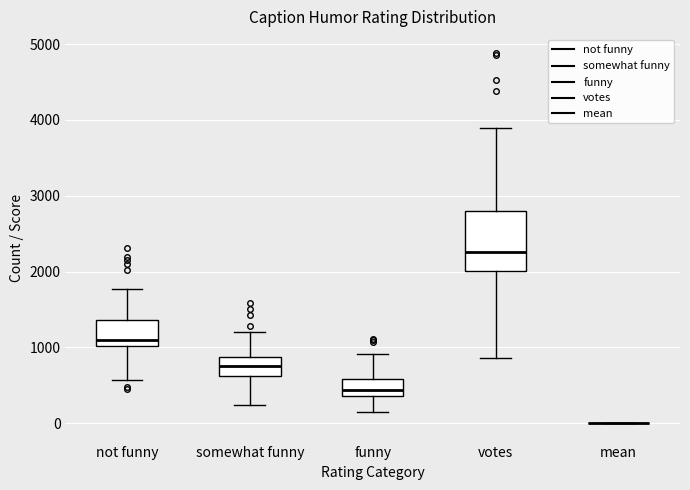

Reading left to right, transcribe this box plot: for each box, give where its median line is, the range the box spans, and where its two whiskers end, as read against the y-axis. The values are not printed on the chart, so give them approximately, as read against the axis.

not funny: median 1100, box 1000 to 1400, whiskers 600 to 1800
somewhat funny: median 700, box 600 to 900, whiskers 200 to 1200
funny: median 400 (just above the box's lower edge), box 400 to 600, whiskers 200 to 900
votes: median 2300, box 2000 to 2800, whiskers 900 to 3900
mean: box collapsed to a line at 0, whiskers 0 to 0